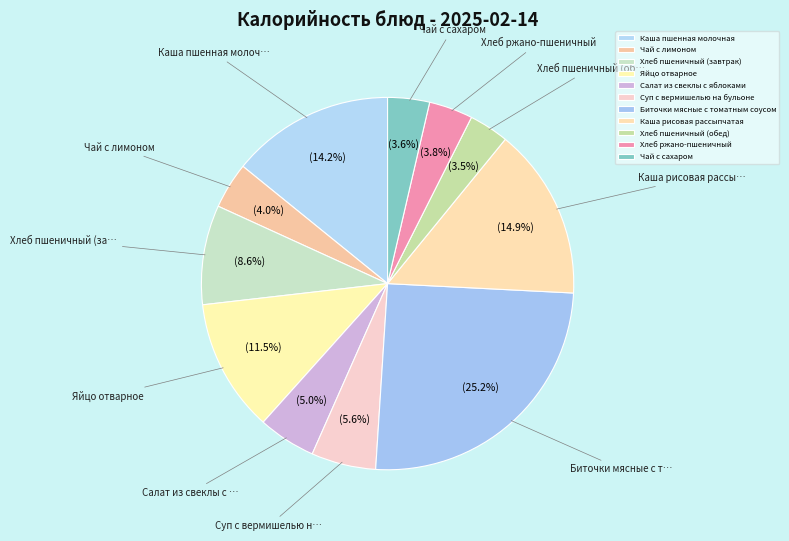

What is the change in value from Яйцо отварное to Хлеб пшеничный (обед)?

-110.0